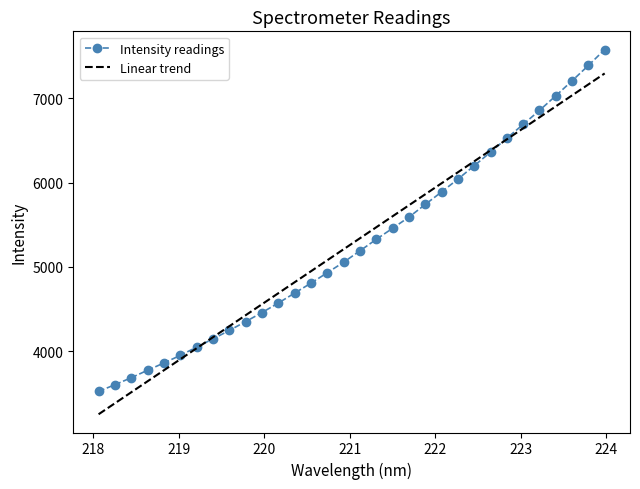

Which series has the widest spread of values?

Intensity readings